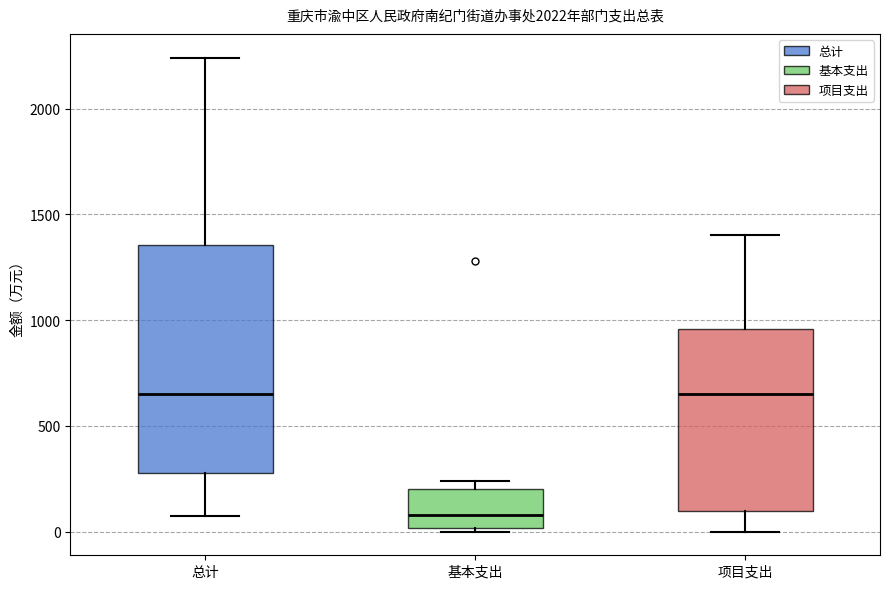

Where does the median line of the box for 项目支出 sit on the y-axis? The values are not printed on the chart, so give them approximately, as read against the axis.

650